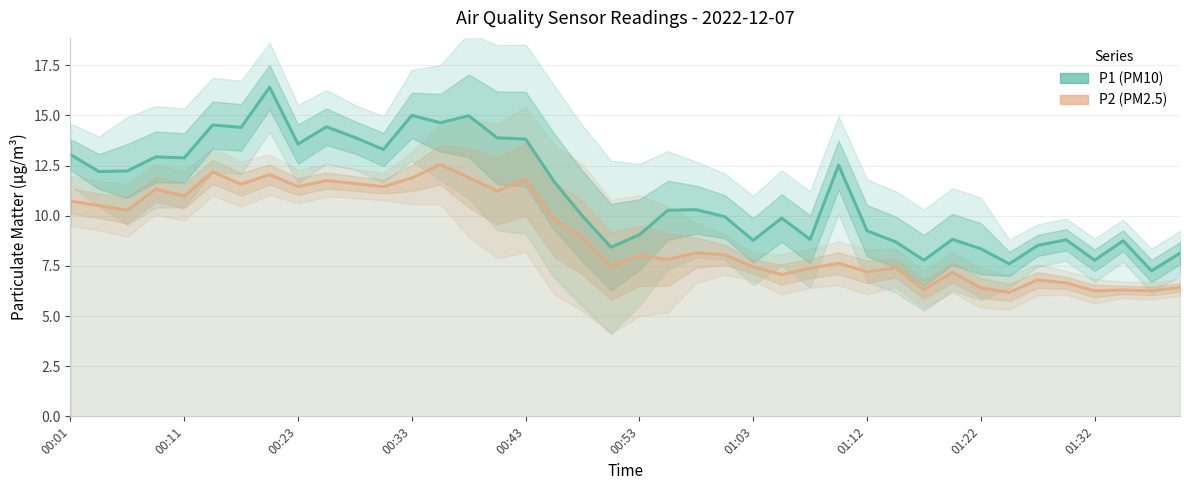

What is the total value across all series at 01:32?

14.0